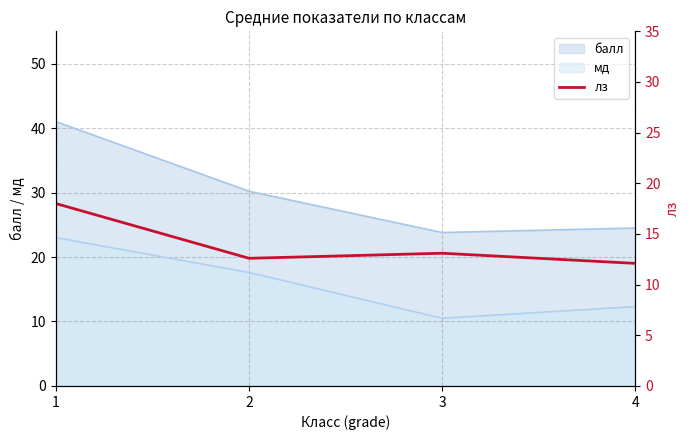

Where does the data first go above 13?

1